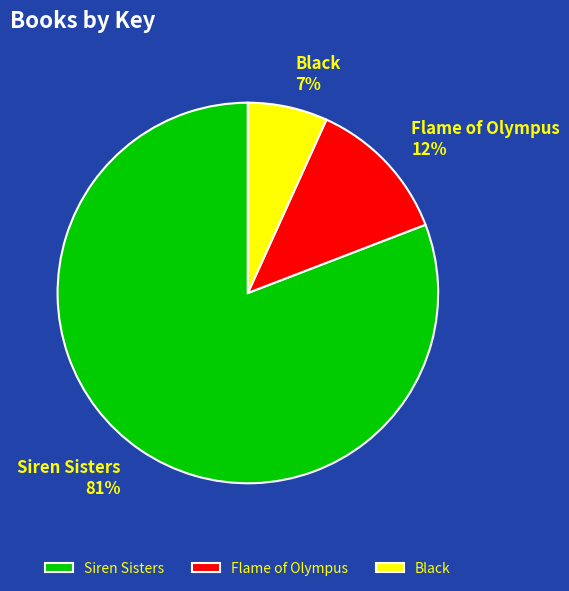

True or false: Siren Sisters accounts for 91% of the total.

False